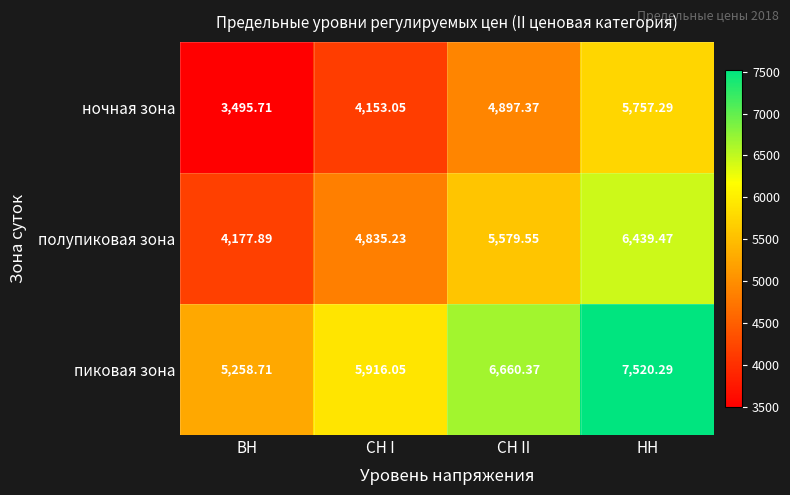

List the series in order of their peak value, lowest first.

ночная зона, полупиковая зона, пиковая зона